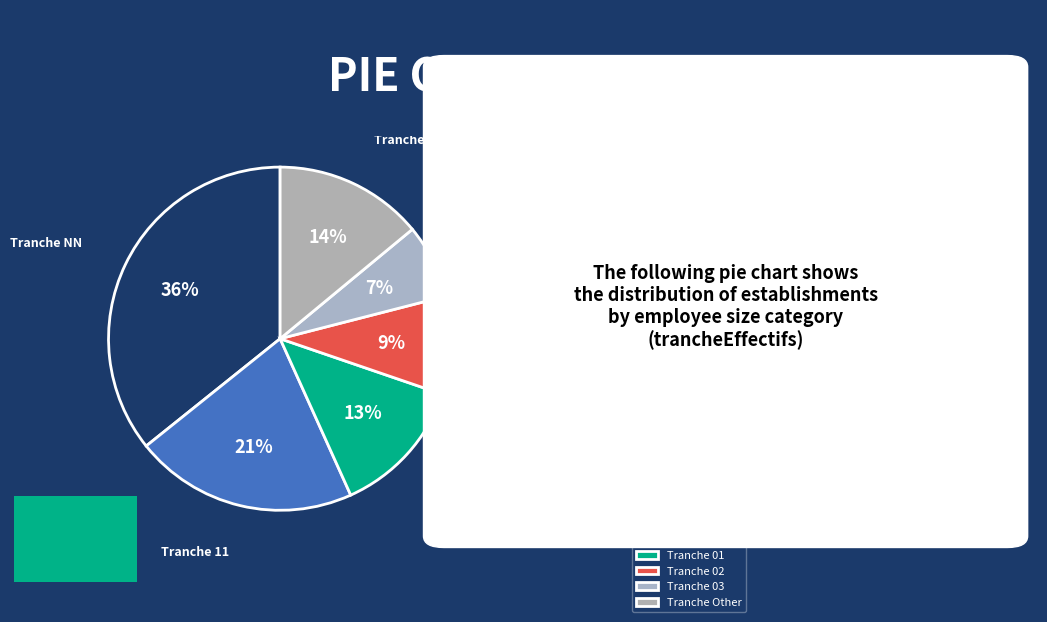

How many segments does this pie chart have?

6